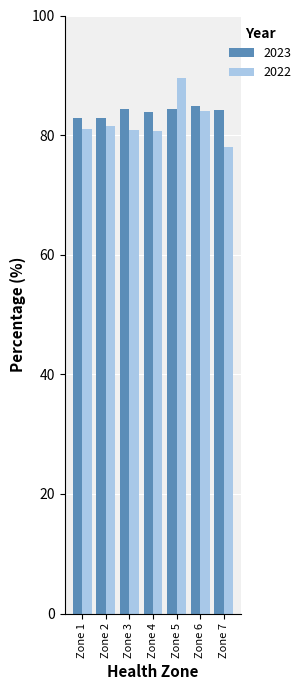

Read the 2023 value at Zone 6.

84.9